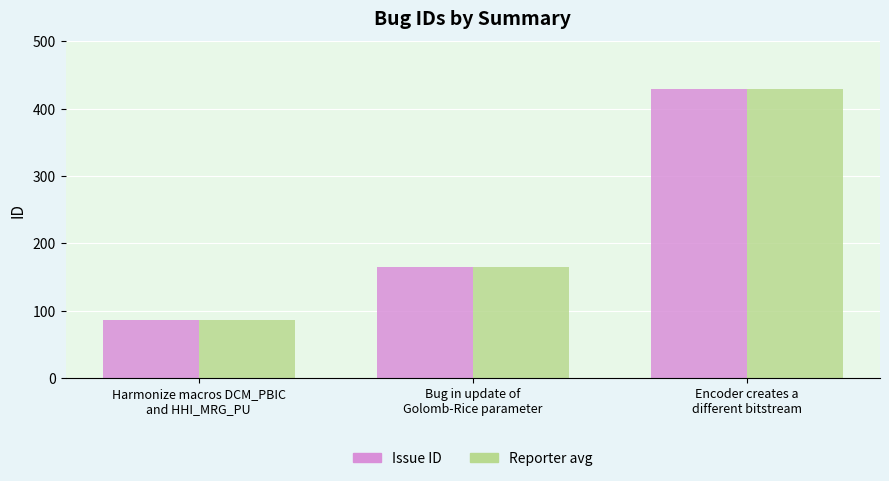

Reading left to right, transcribe all the data shown in this chart.

Issue ID: Harmonize macros DCM_PBIC
and HHI_MRG_PU=87	Bug in update of
Golomb-Rice parameter=165	Encoder creates a
different bitstream=429
Reporter avg: Harmonize macros DCM_PBIC
and HHI_MRG_PU=87	Bug in update of
Golomb-Rice parameter=165	Encoder creates a
different bitstream=429